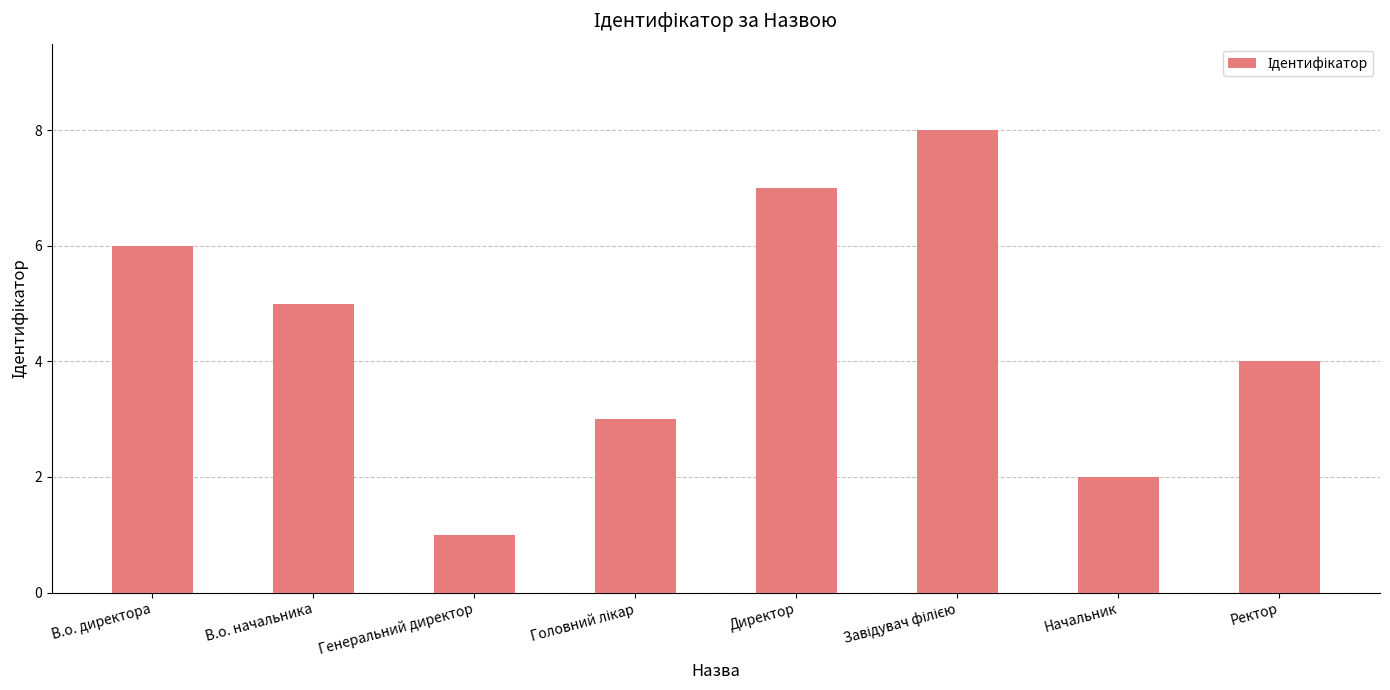

What is the change in value from Директор to Начальник?

-5